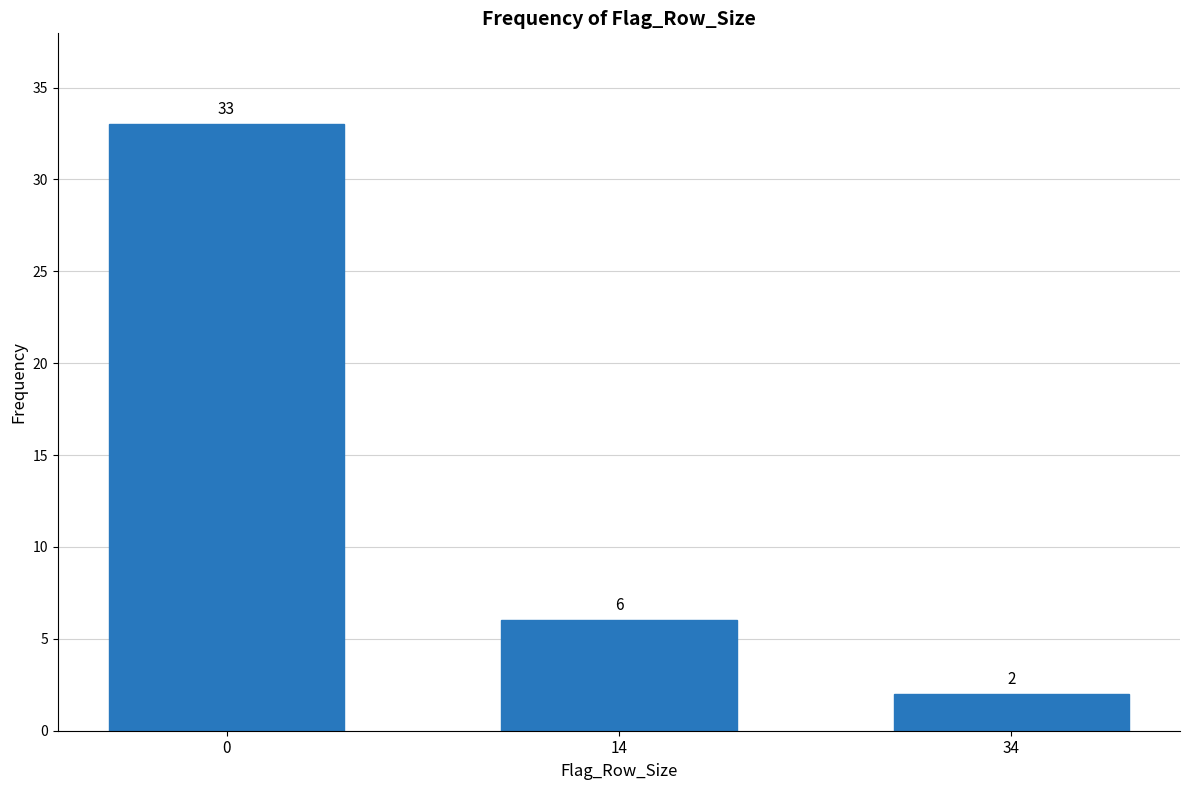

Reading left to right, transcribe all the data shown in this chart.

0=33	14=6	34=2